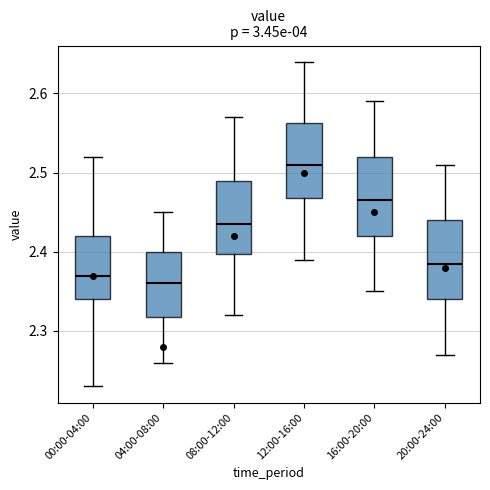

Which box's median line is the highest?

12:00-16:00